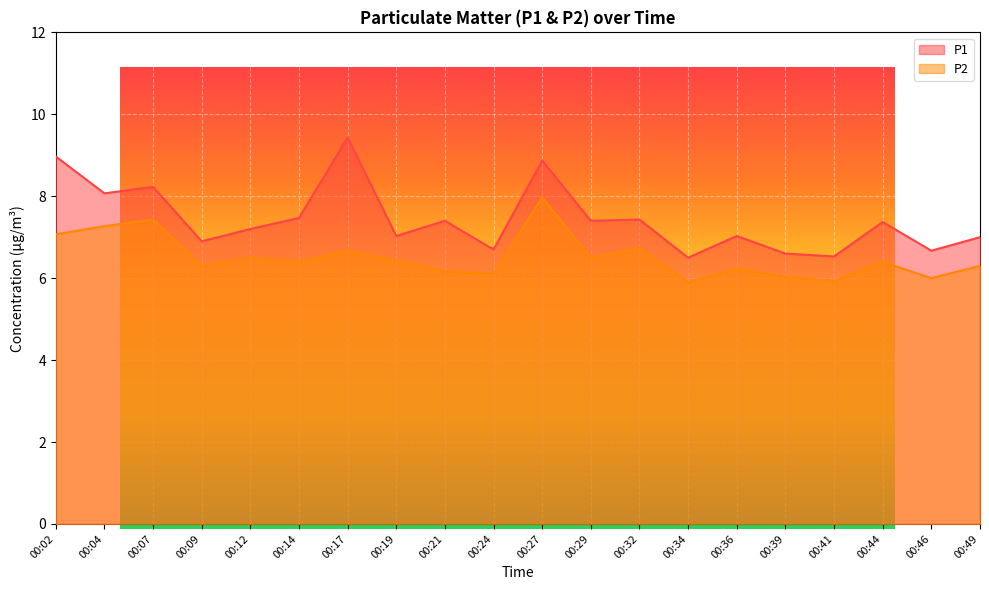

Is the value of P1 at 00:19 greater than the value of P2 at 00:39?

Yes